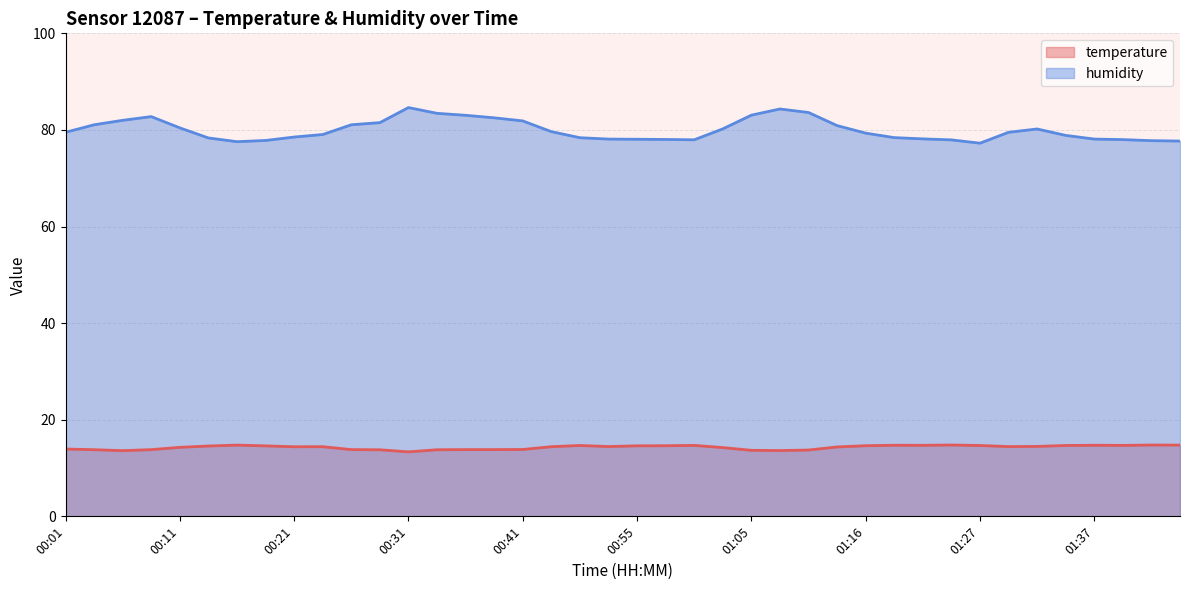

What is the approximate value of humidity at 00:52?

78.1